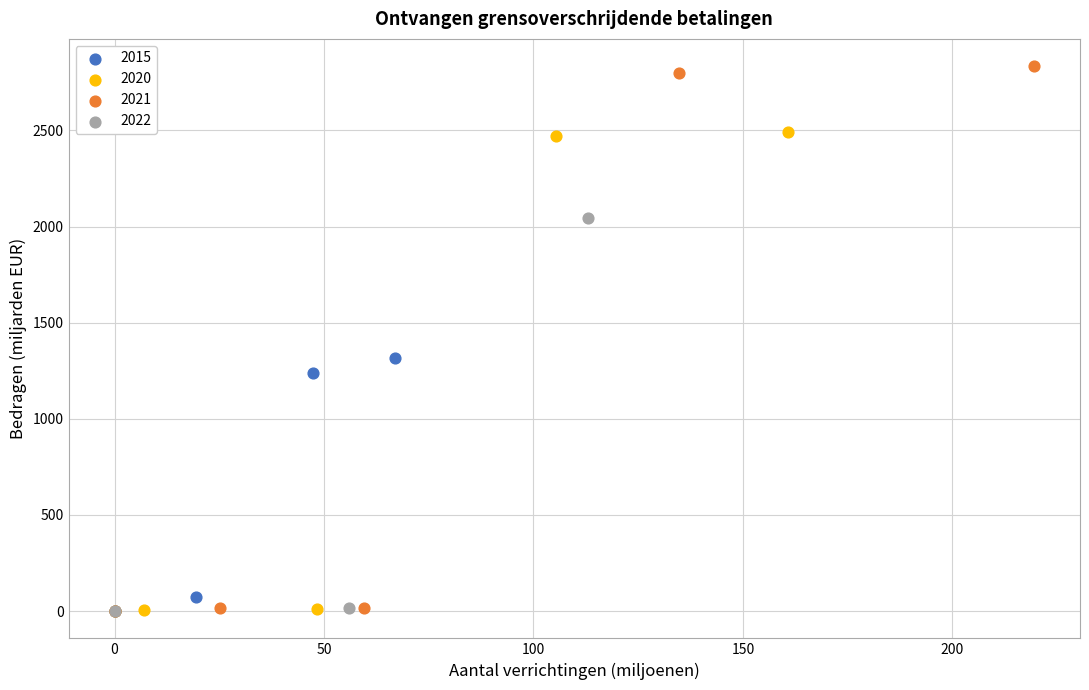

Which series has the widest spread of Y values?

2021